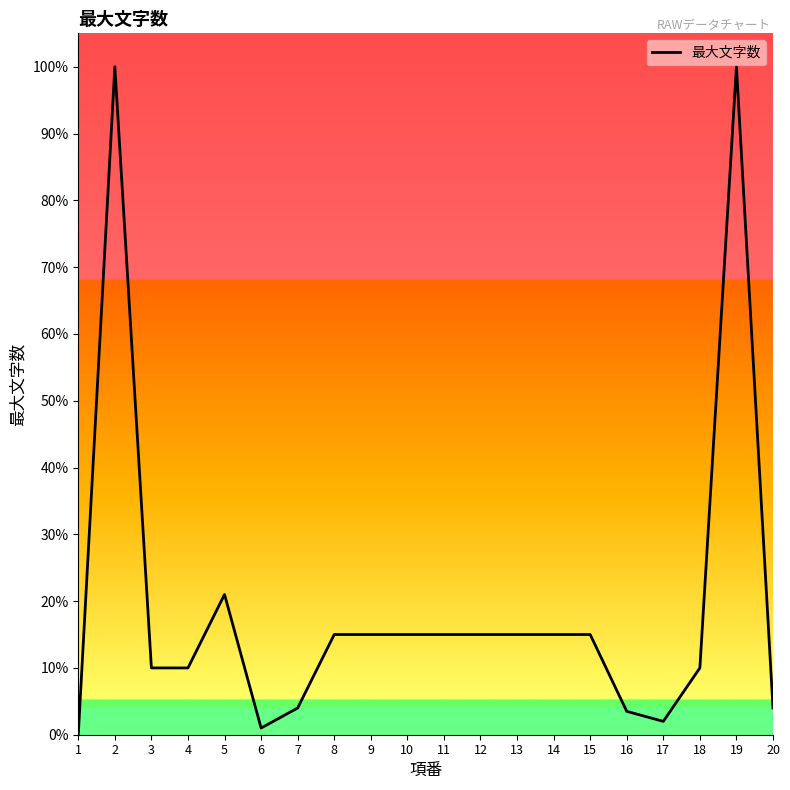

Does the chart display data point markers on the line(s)?

No